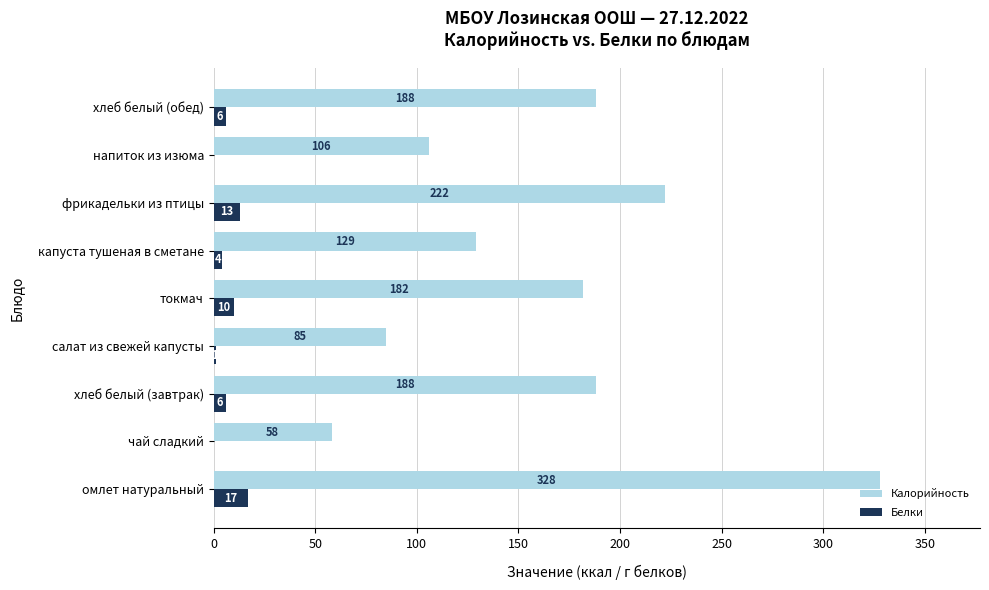

What is the sum of the Калорийность values at омлет натуральный and токмач?

510